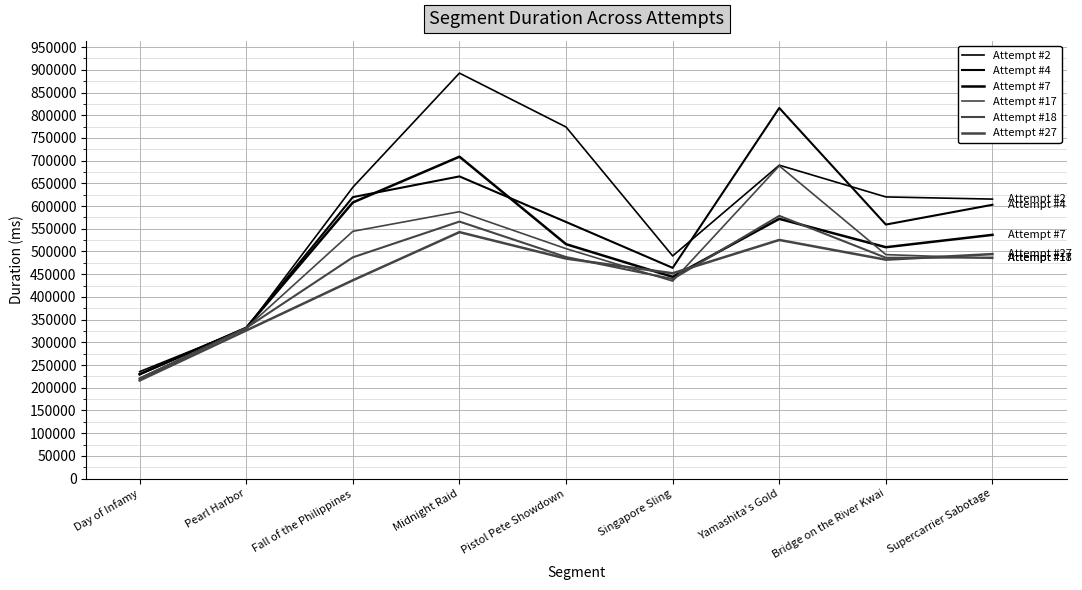

True or false: Attempt #27 has a value of 525412 at Yamashita's Gold.

True